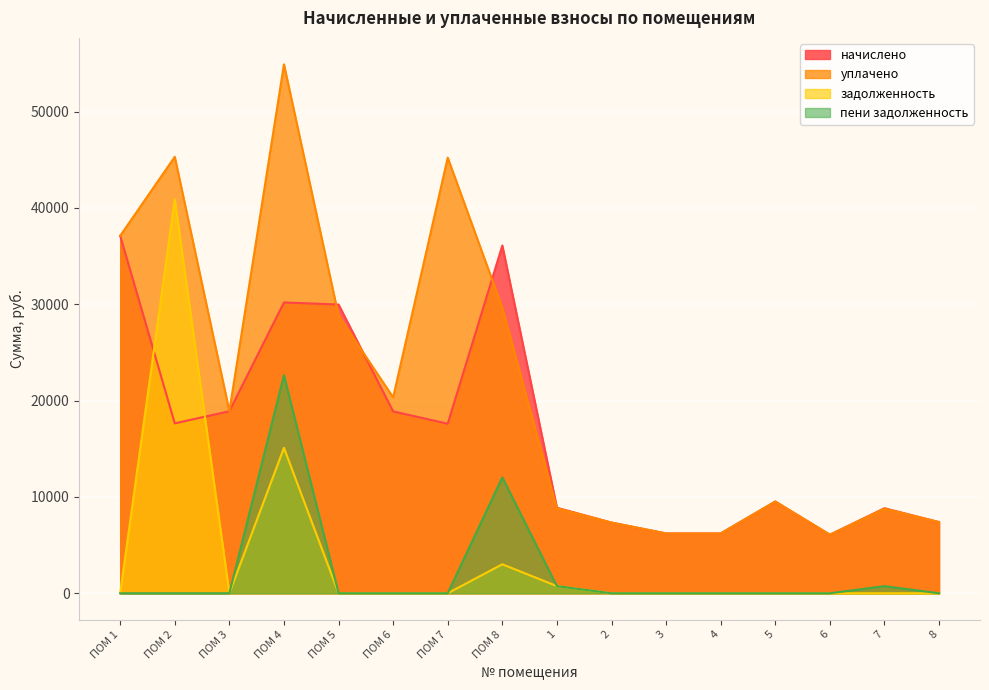

Reading left to right, extract all data points from this chart.

начислено: ПОМ 1=37111.0	ПОМ 2=17636.4	ПОМ 3=18895.0	ПОМ 4=30188.9	ПОМ 5=29973.6	ПОМ 6=18878.4	ПОМ 7=17603.3	ПОМ 8=36100.8	1=8876.2	2=7336.1	3=6210.0	4=6210.0	5=9522.1	6=6077.5	7=8826.6	8=7385.8
уплачено: ПОМ 1=37111.0	ПОМ 2=45305.1	ПОМ 3=18895.0	ПОМ 4=54908.8	ПОМ 5=28814.6	ПОМ 6=20337.6	ПОМ 7=45220.0	ПОМ 8=29648.0	1=8821.9	2=7336.1	3=6210.0	4=6210.0	5=9522.1	6=6077.5	7=8773.3	8=7385.8
задолженность: ПОМ 1=0.0	ПОМ 2=40896.0	ПОМ 3=0.0	ПОМ 4=15094.4	ПОМ 5=0.0	ПОМ 6=0.0	ПОМ 7=0.0	ПОМ 8=3008.4	1=739.7	2=0.0	3=0.0	4=0.0	5=0.0	6=0.0	7=0.0	8=0.0
пени задолженность: ПОМ 1=0.0	ПОМ 2=0.0	ПОМ 3=0.0	ПОМ 4=22641.7	ПОМ 5=0.0	ПОМ 6=0.0	ПОМ 7=0.0	ПОМ 8=12033.6	1=740.4	2=0.0	3=0.0	4=0.0	5=0.0	6=0.0	7=735.5	8=0.0